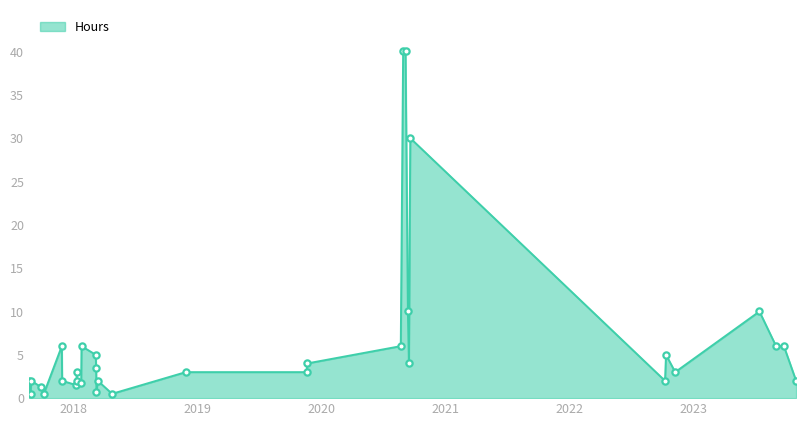

What is the difference between the maximum and minimum values?

39.5